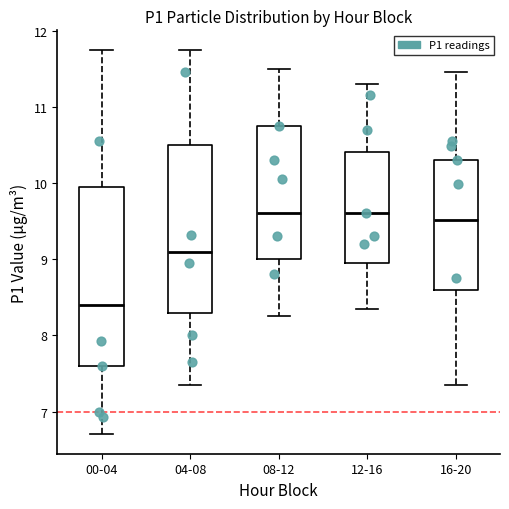

Reading left to right, read every box against the y-axis: the position of its median line, the range the box covers, and the ends of its whiskers. The values are not printed on the chart, so give them approximately, as read against the axis.

00-04: median 8.4, box 7.6 to 10.0, whiskers 6.7 to 11.8
04-08: median 9.1, box 8.3 to 10.5, whiskers 7.4 to 11.8
08-12: median 9.6, box 9.0 to 10.8, whiskers 8.3 to 11.5
12-16: median 9.6, box 9.0 to 10.4, whiskers 8.4 to 11.3
16-20: median 9.5, box 8.6 to 10.3, whiskers 7.4 to 11.5